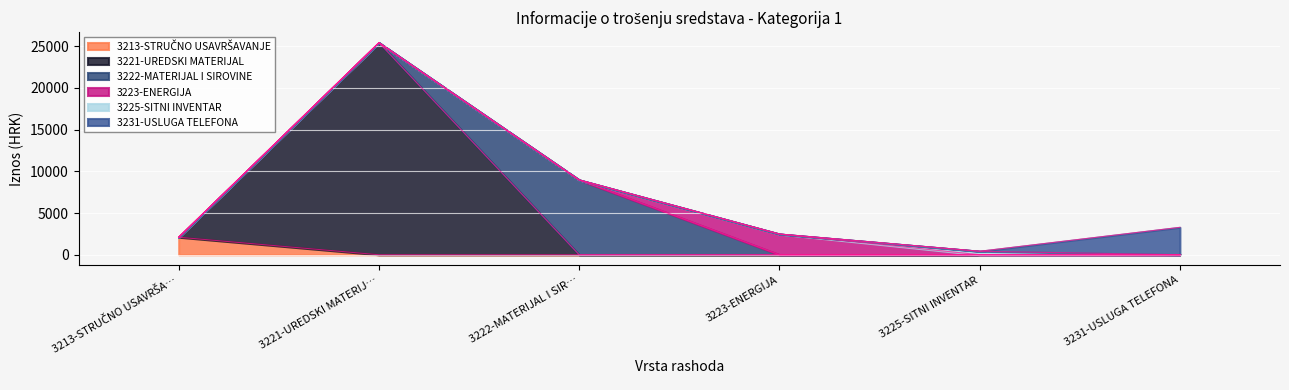

What is the sum of all values?

42654.9